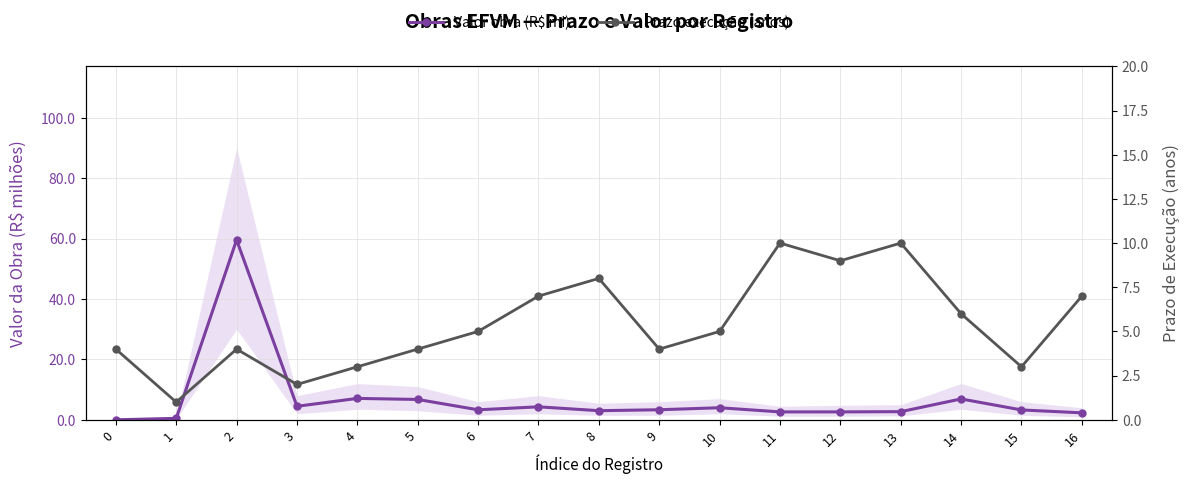

Where is the first local maximum for Valor obra (R$ mi)?

2